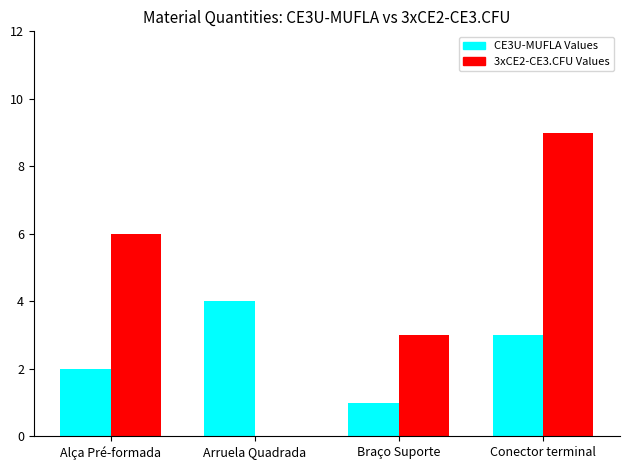

Count the 3xCE2-CE3.CFU Values values in the range 3 to 9.

3